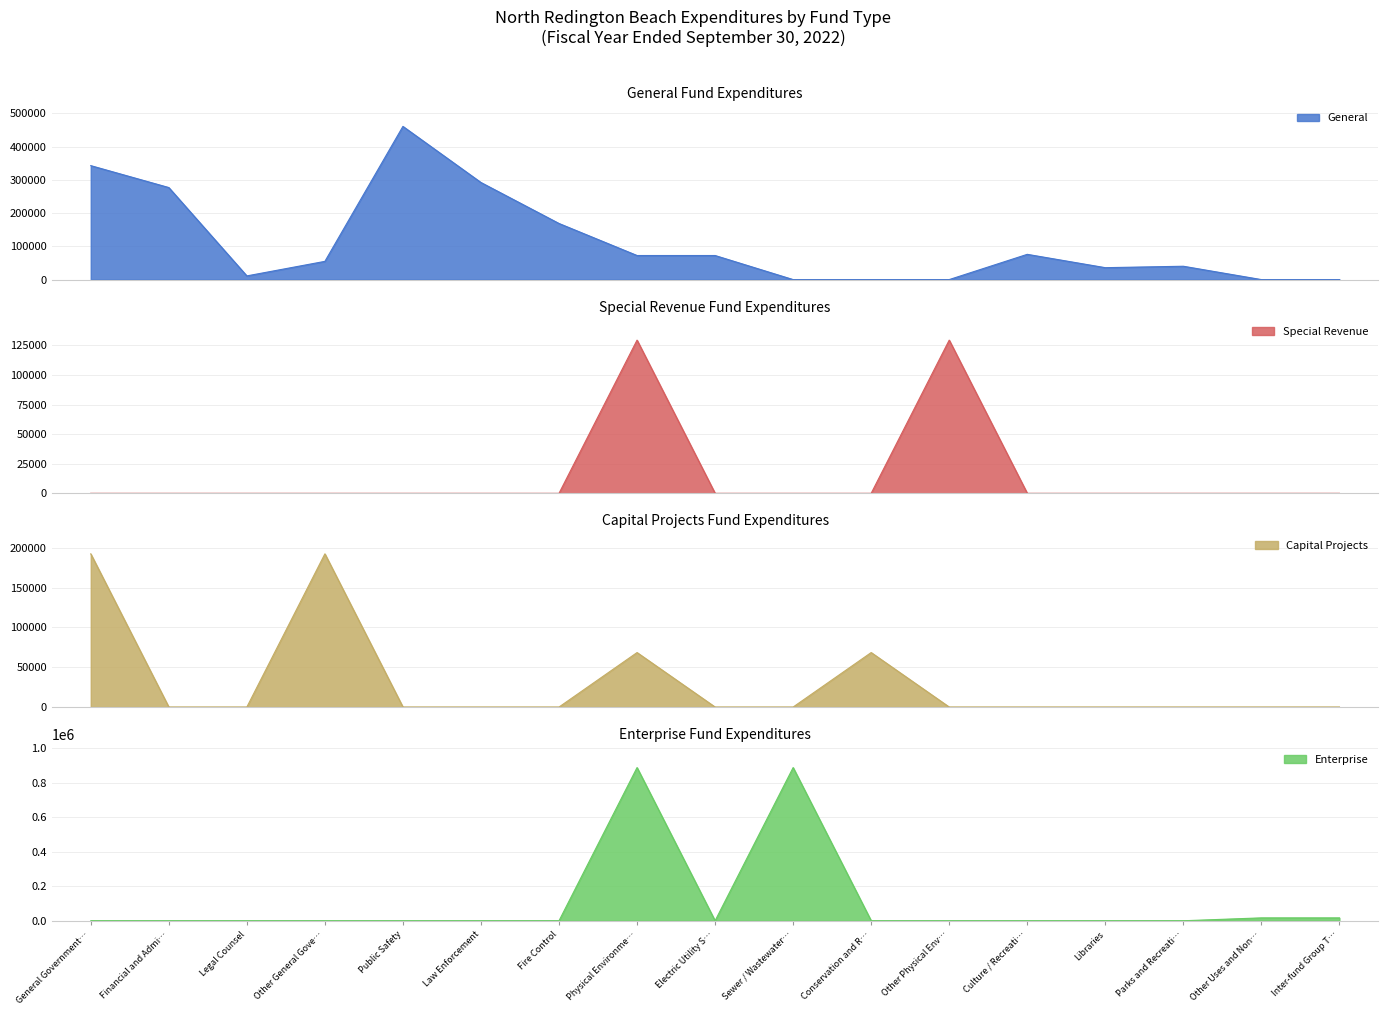

Is it true that Enterprise equals 436628 at Libraries?

False